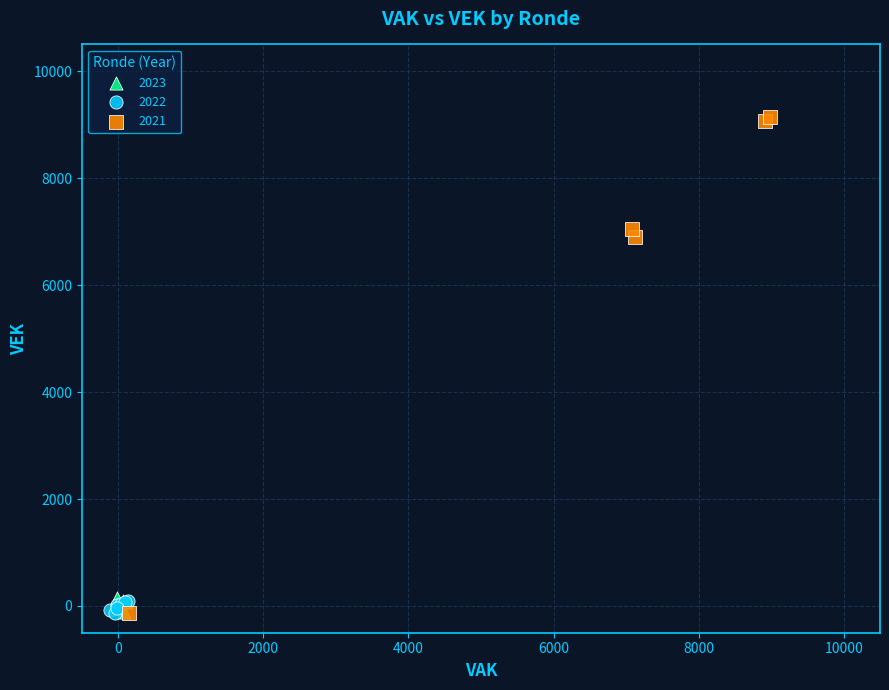

Which series reaches the maximum Y coordinate?

2021